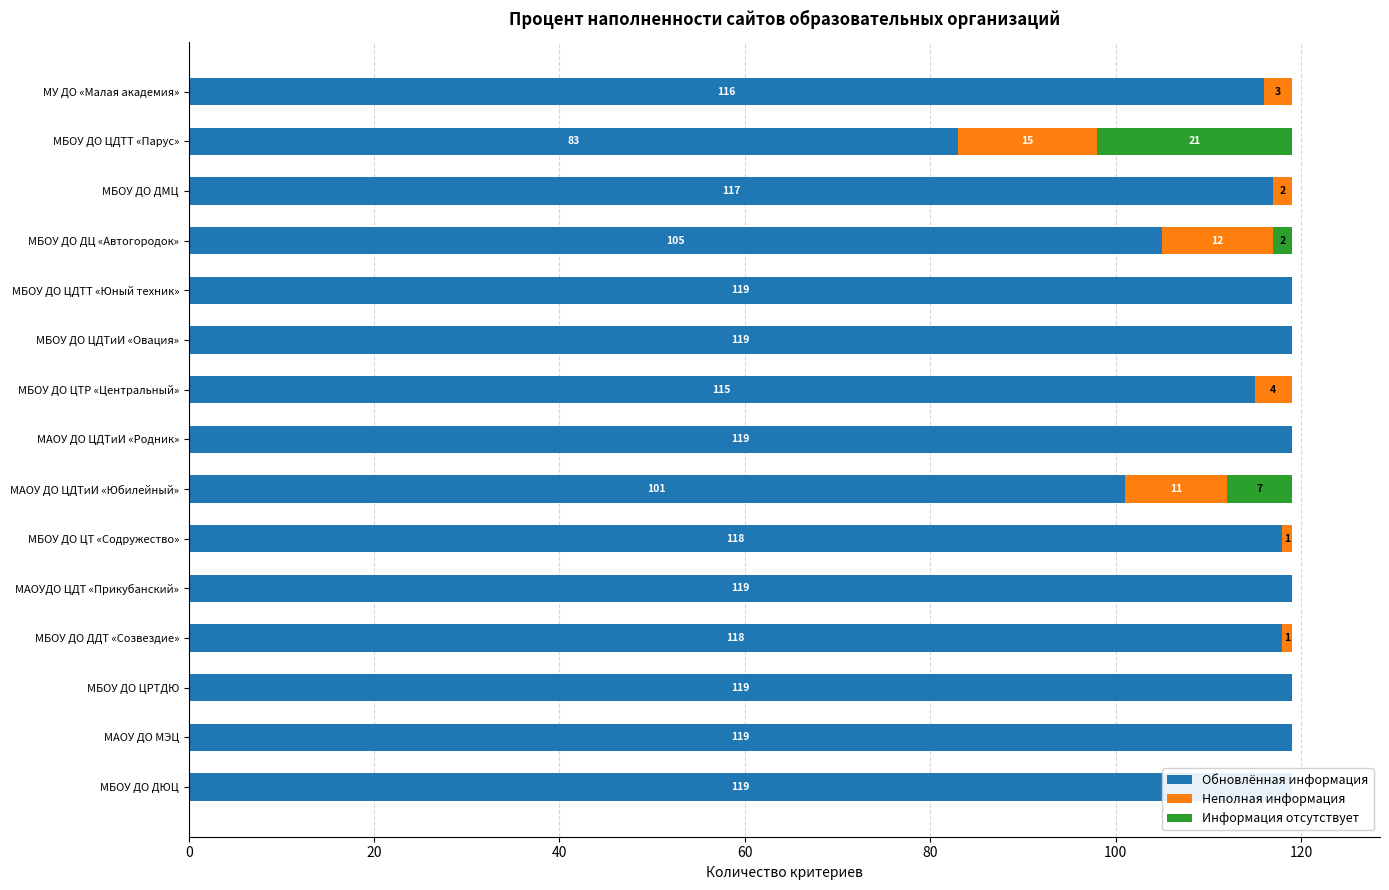

What is the difference between the maximum and minimum values in the Обновлённая информация series?

36